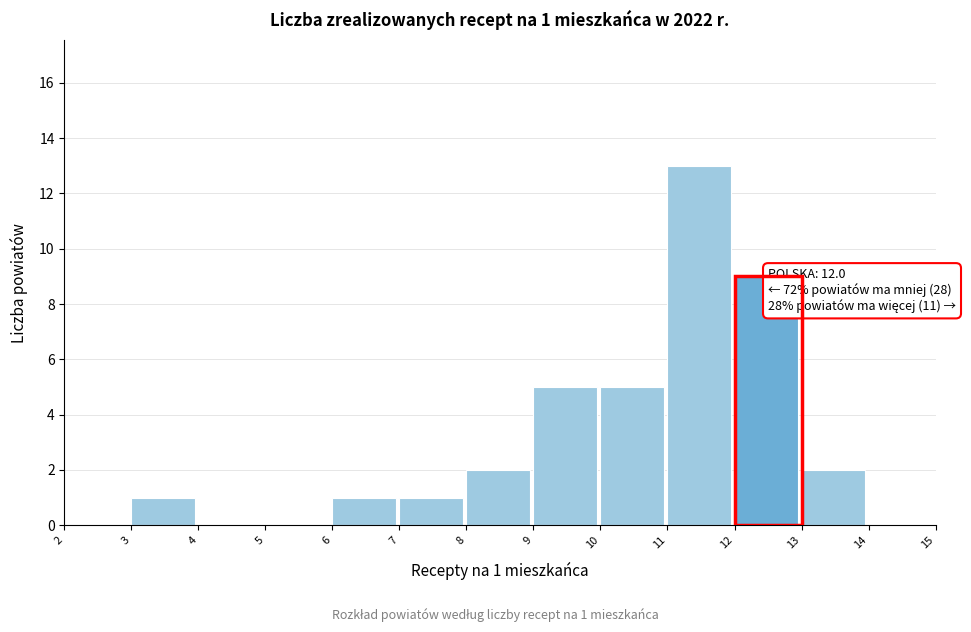

Which range on the x-axis has the tallest bar?

11 to 12